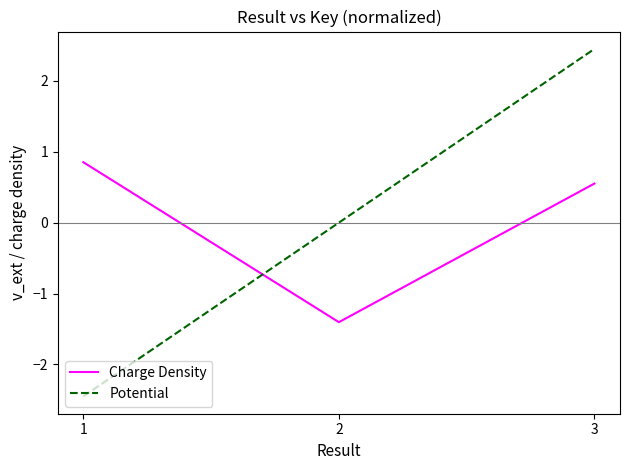

What is the difference between the highest and lowest values at 3?

1.9